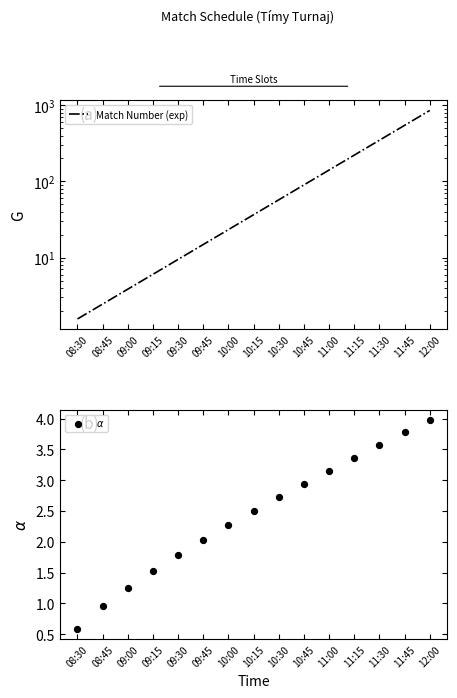

Which series reaches the maximum Y coordinate?

Match Number (exp)